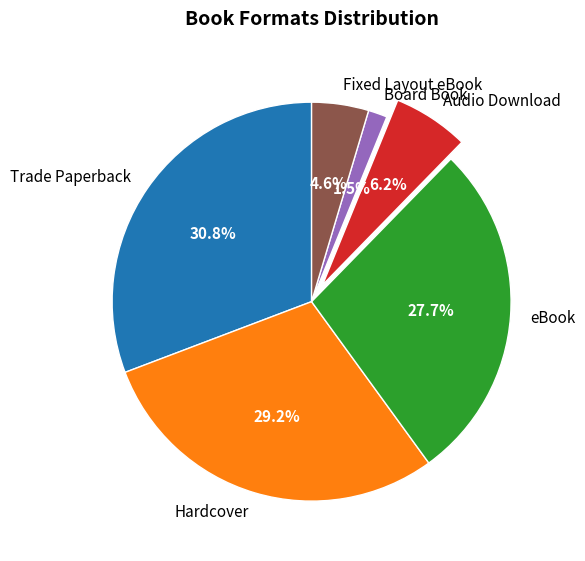

How much of the chart is everything except Fixed Layout eBook?

95.4%